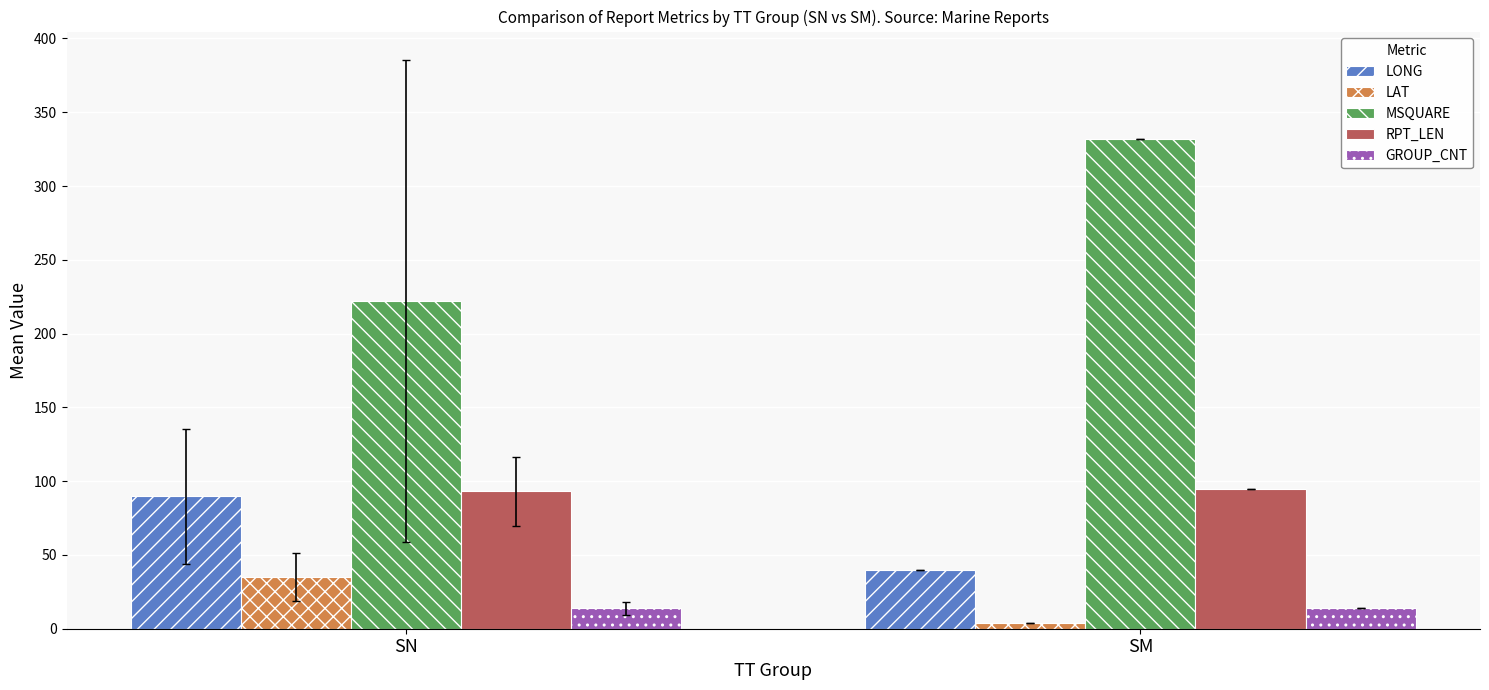

How many groups of bars are there?

2